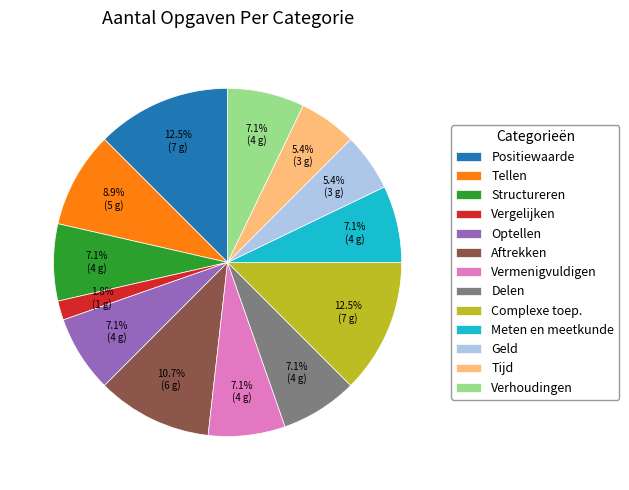

True or false: Tellen accounts for 1% of the total.

False